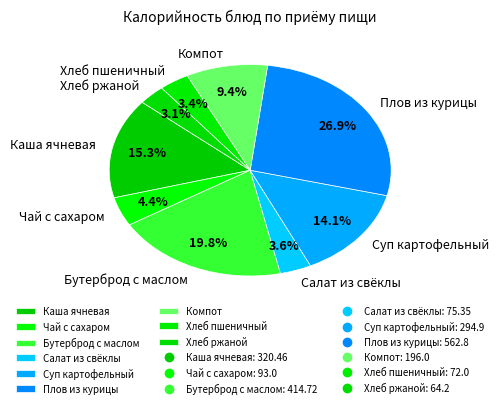

Does any single category account for the majority?

No